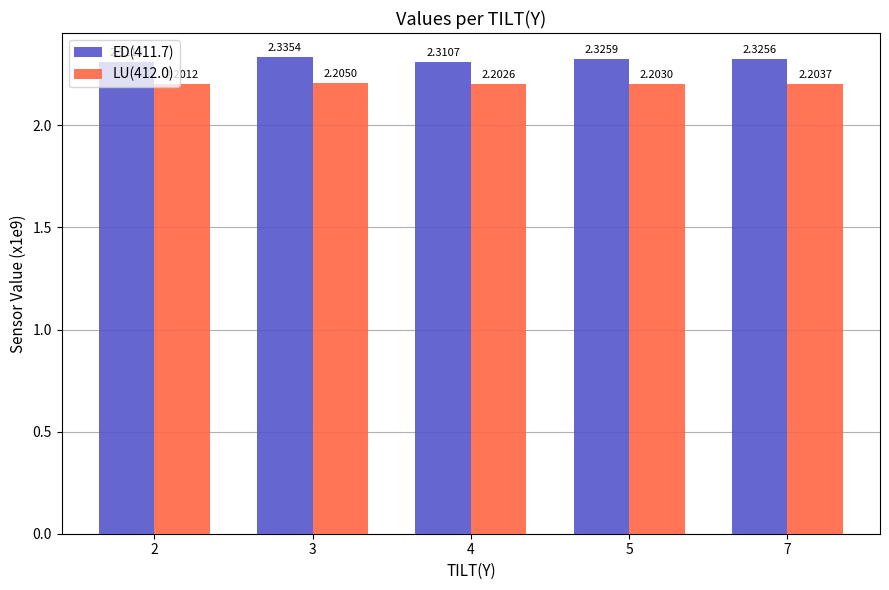

At how many categories does at least one series exceed 2?

5